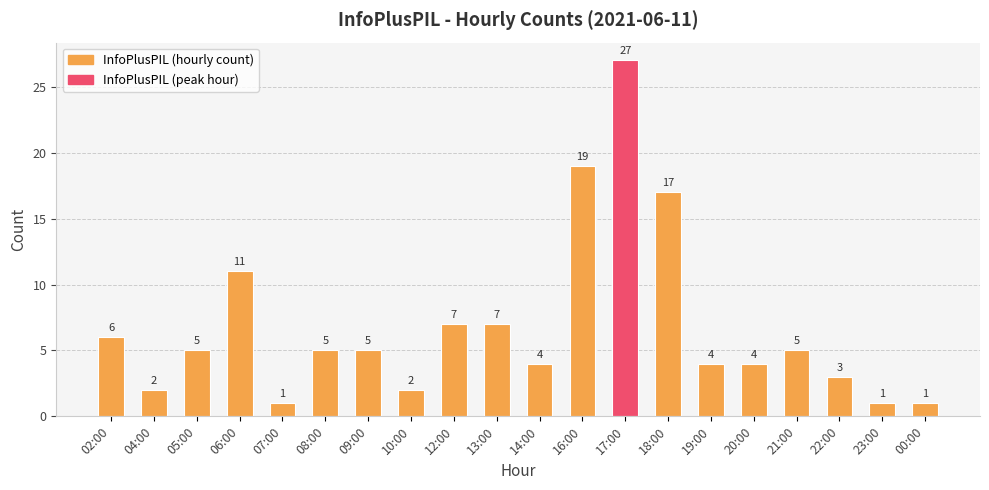

True or false: the data shows 5 at 08:00.

True